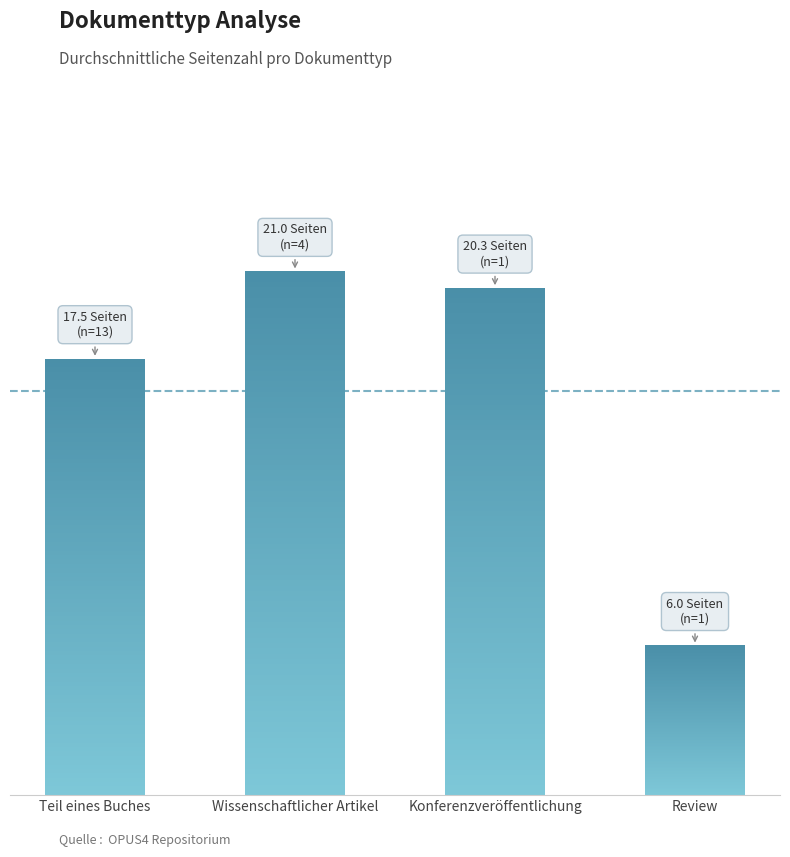

The value at Konferenzveröffentlichung is 20.3. True or false?

True